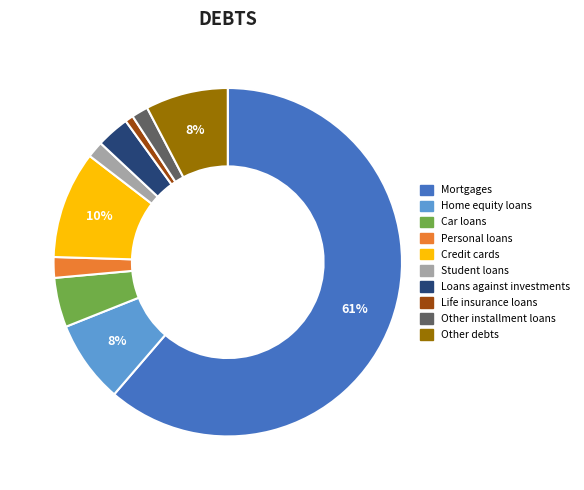

To the nearest percent, what is the difference between the Home equity loans and Personal loans slice percentages?

6%